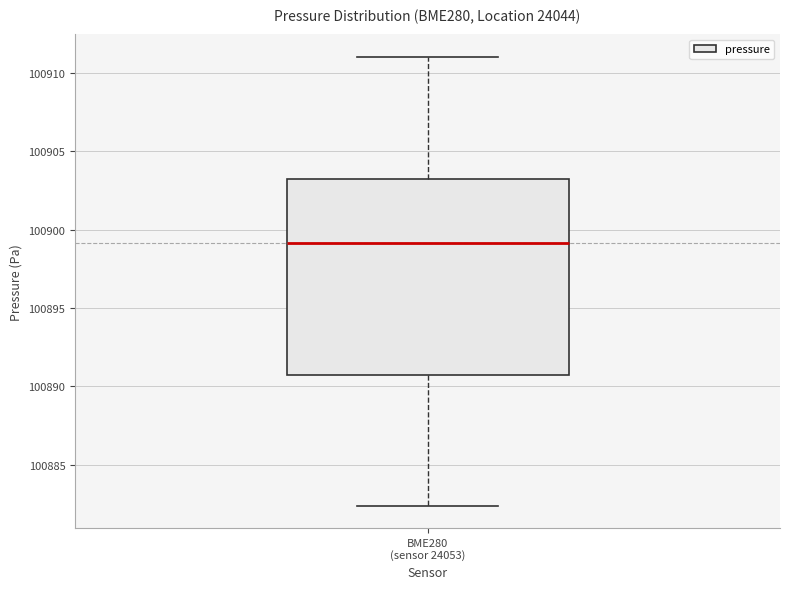

Transcribe this box plot: give where the median line is, the range the box spans, and where the two whiskers end, as read against the y-axis. The values are not printed on the chart, so give them approximately, as read against the axis.

median 100899.0, box 100890.5 to 100903.5, whiskers 100882.5 to 100911.0